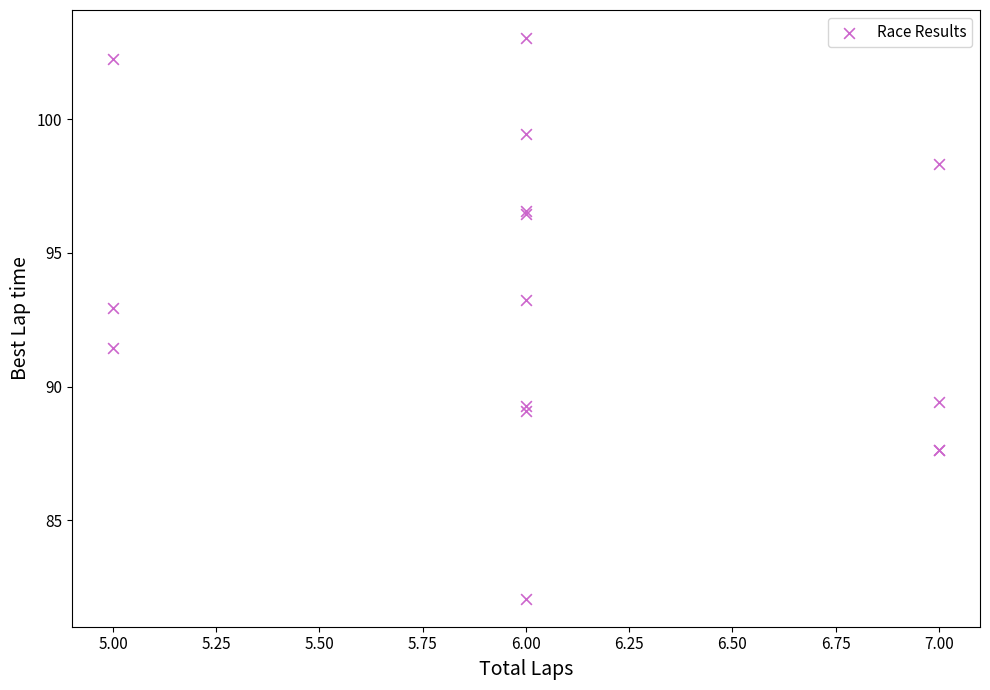

What Y value in the scatter plot is closest to 92?

91.4